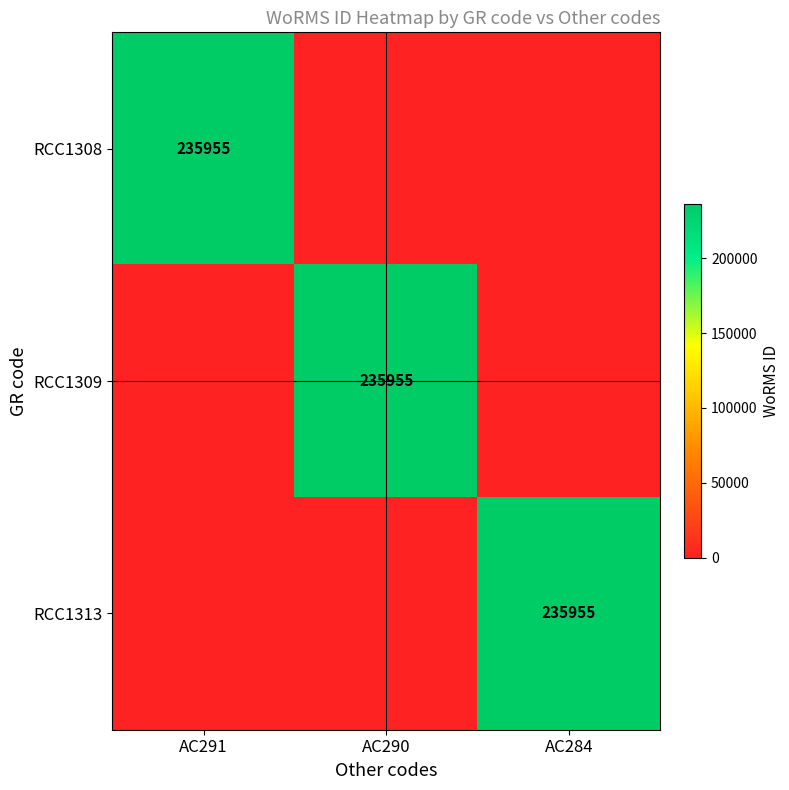

The value of RCC1309 at AC290 is 235955. True or false?

True